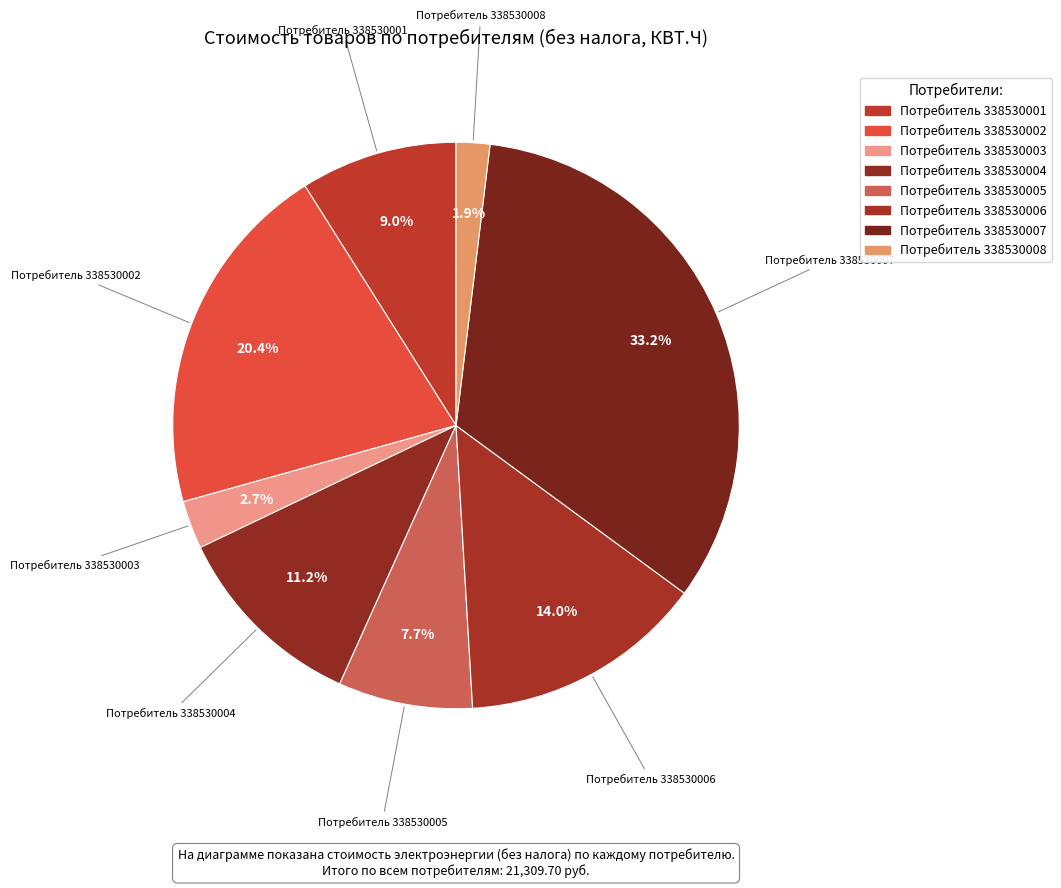

Is there any slice that represents more than half of the pie?

No